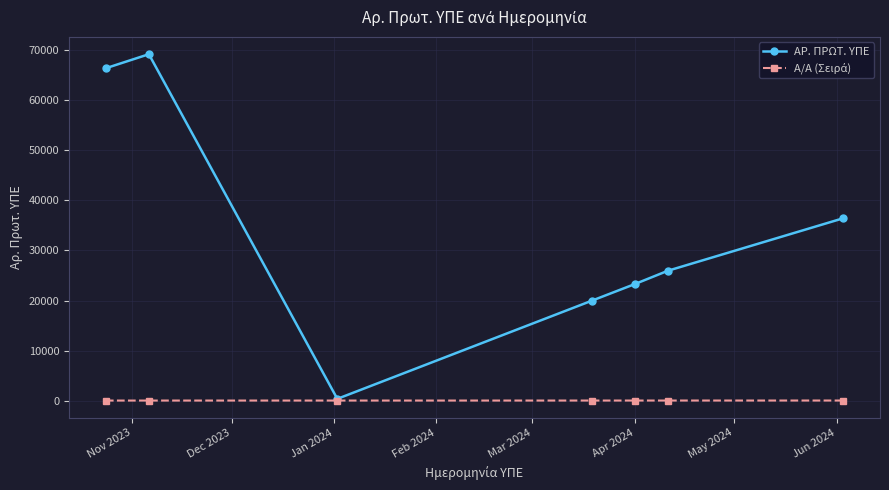

Which series has the largest total across all categories?

ΑΡ. ΠΡΩΤ. ΥΠΕ